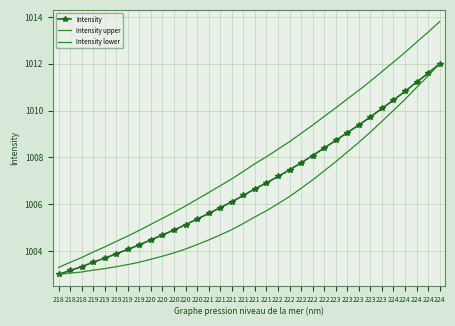

What are all the series names shown in the legend?

Intensity, Intensity upper, Intensity lower